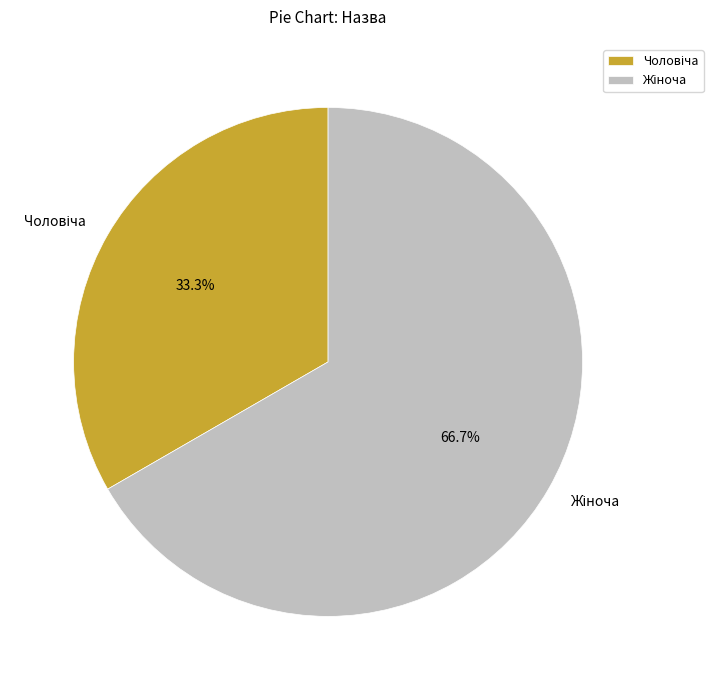

Is there a majority slice in this chart?

Yes